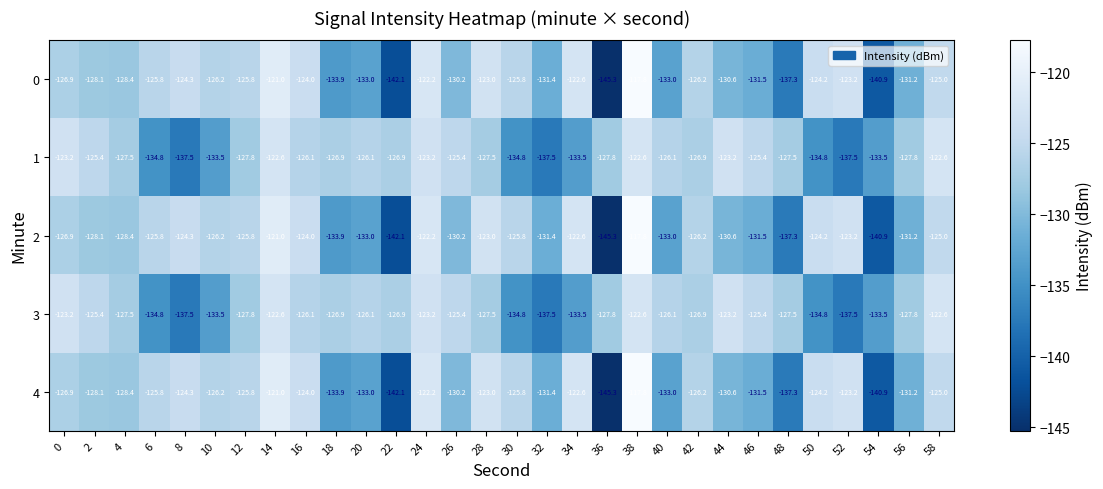

True or false: 4 has a value of -125.8 at 12.

True